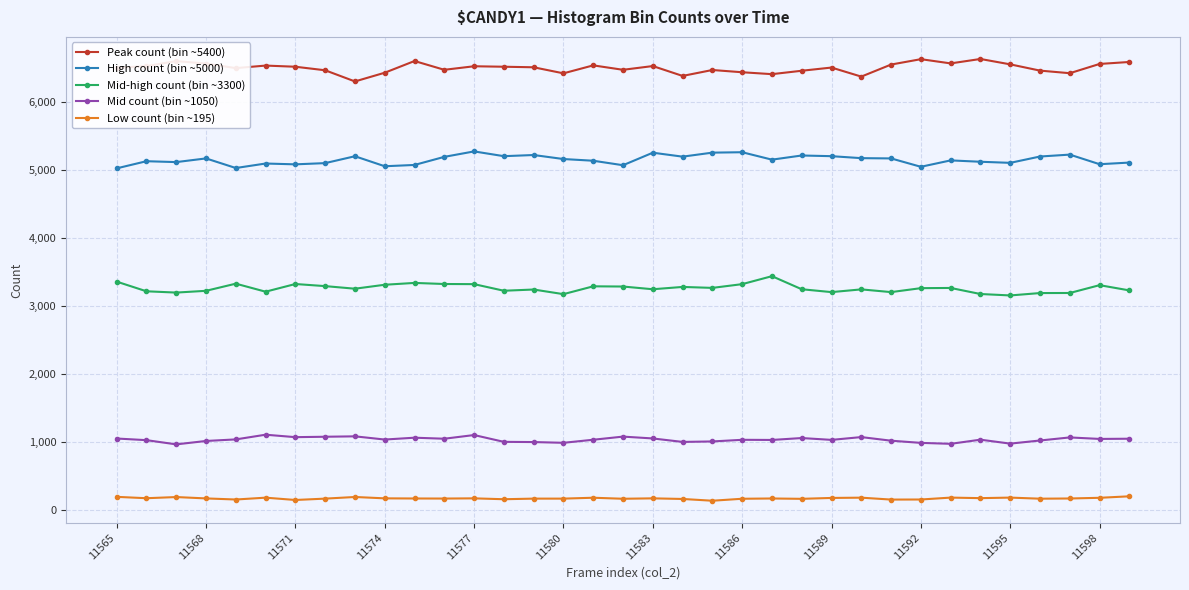

What is the maximum value for Peak count (bin ~5400)?

6628